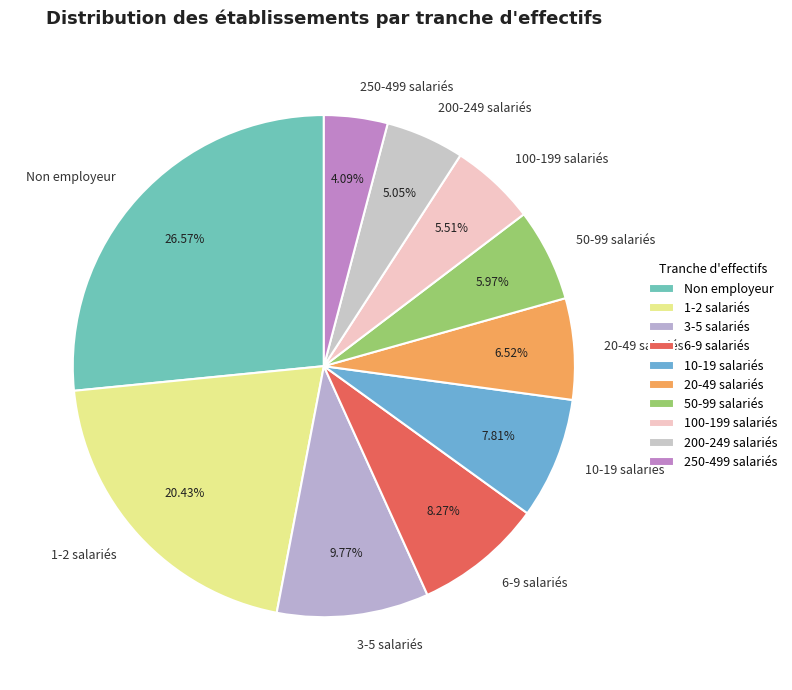

Count the number of slices in the pie.

10